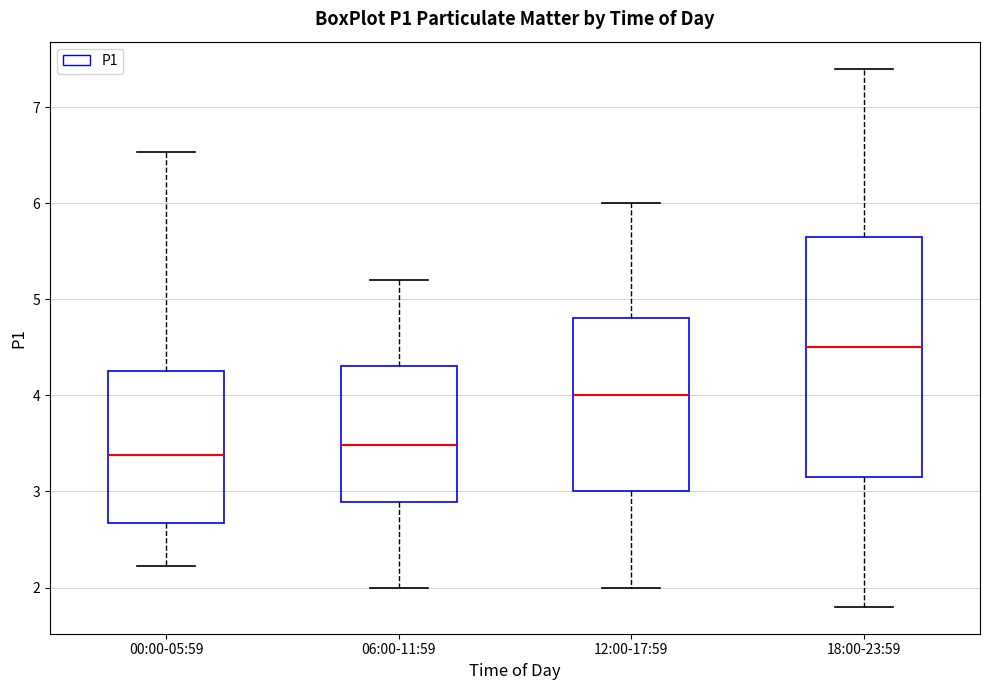

Comparing the boxes themselves (not the whiskers), which one is the tallest?

18:00-23:59